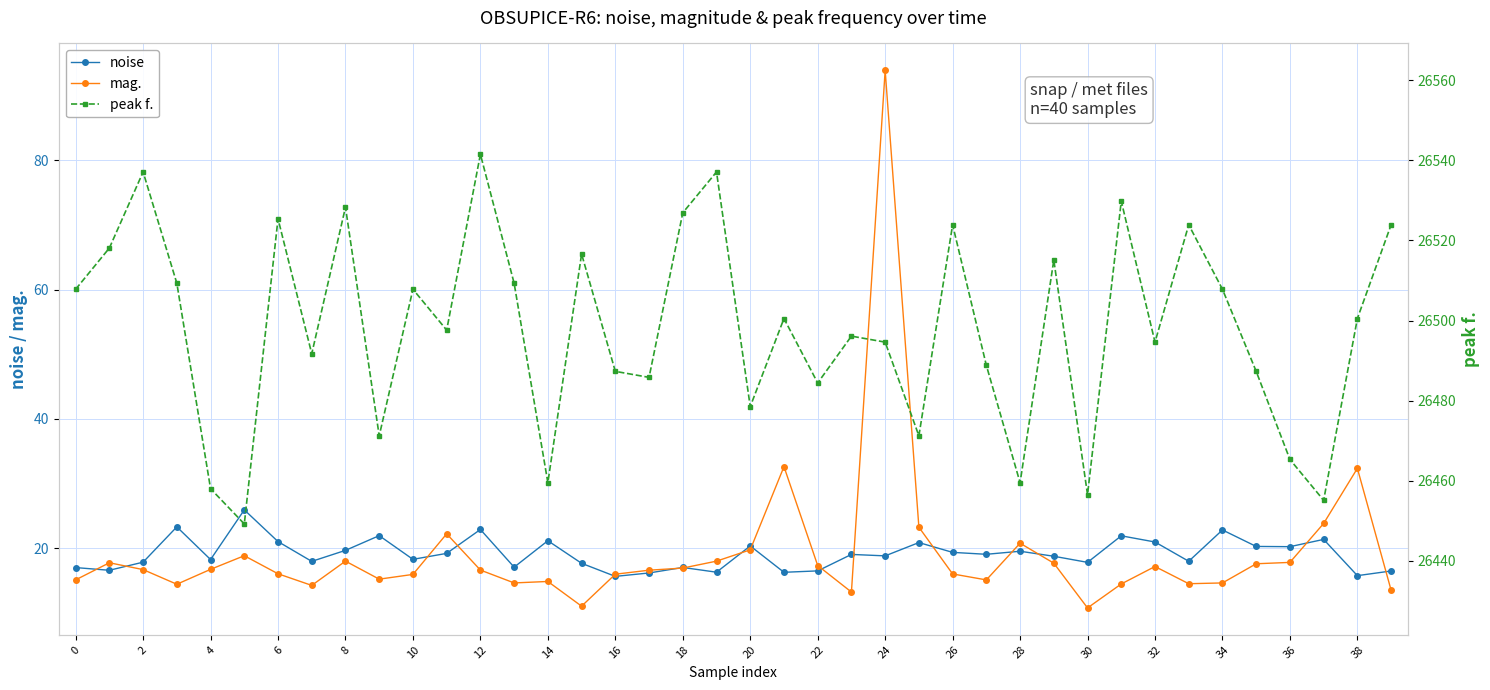

What is the lowest value of the noise series?

15.6